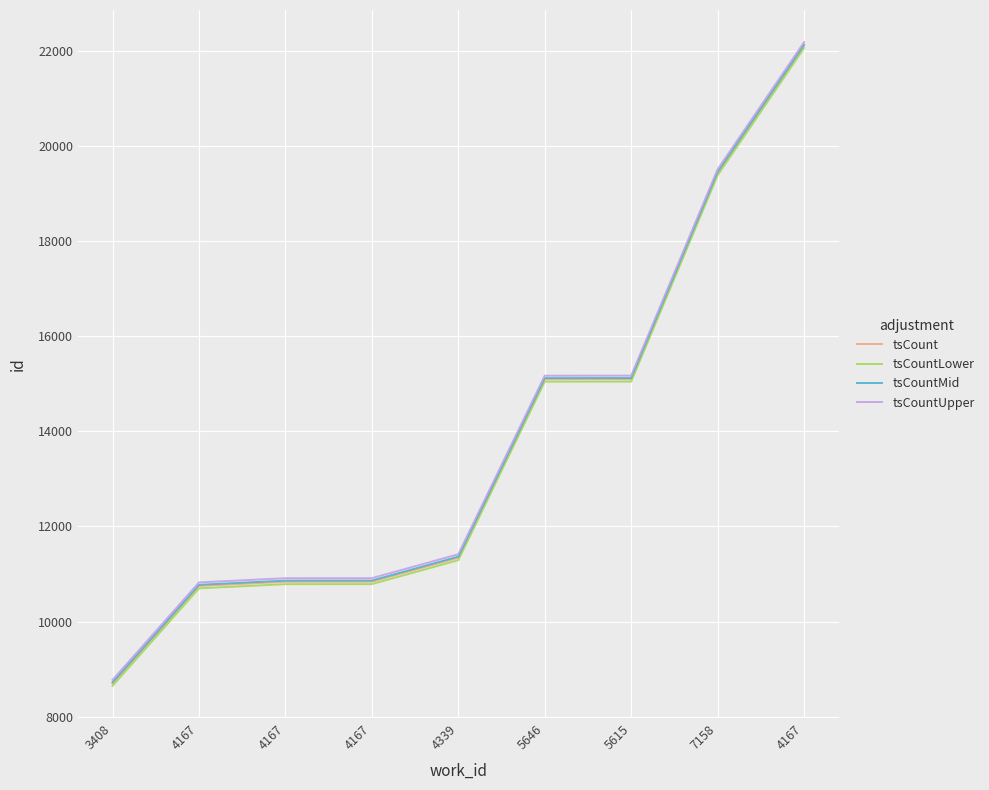

What is the label of the 8th point from the left?

7158